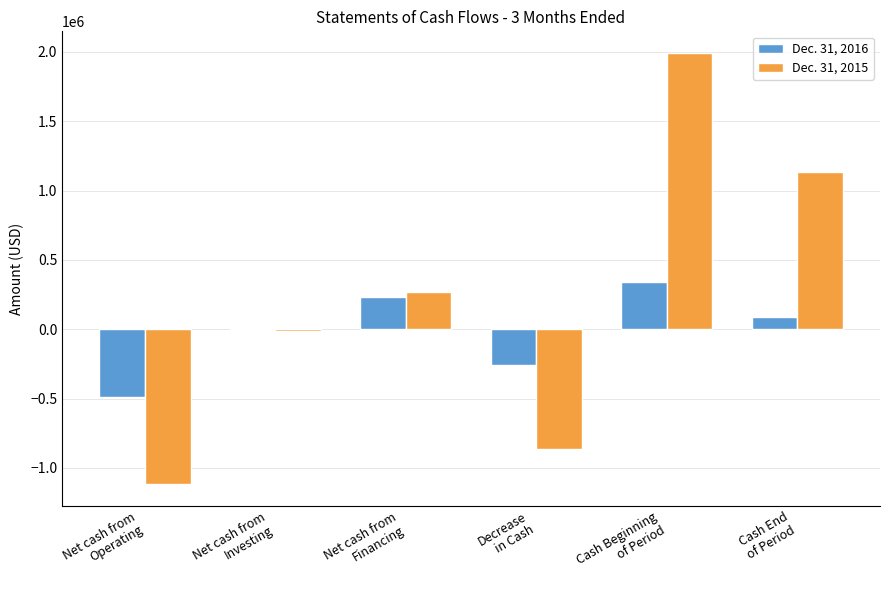

Count the number of categories in the chart.

6